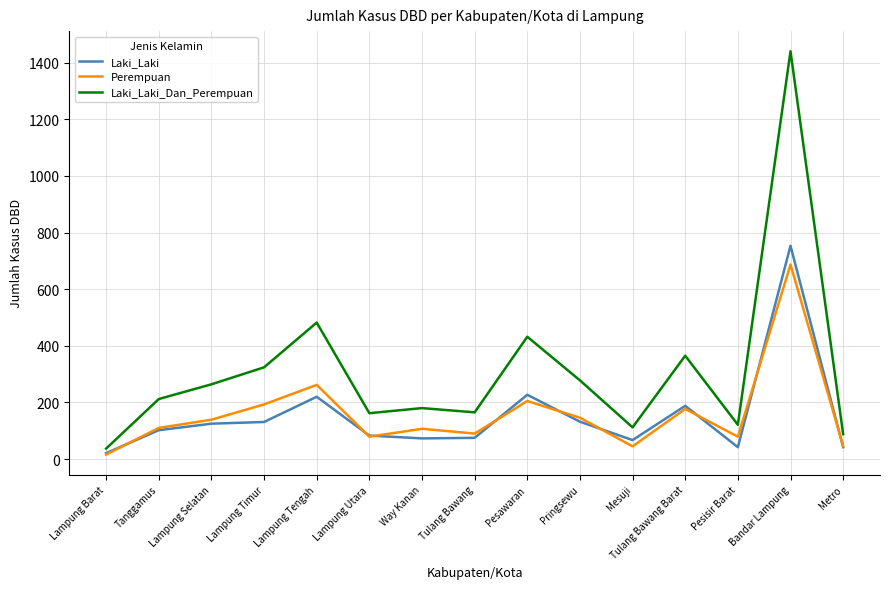

Which label corresponds to the largest value in the chart?

Bandar Lampung